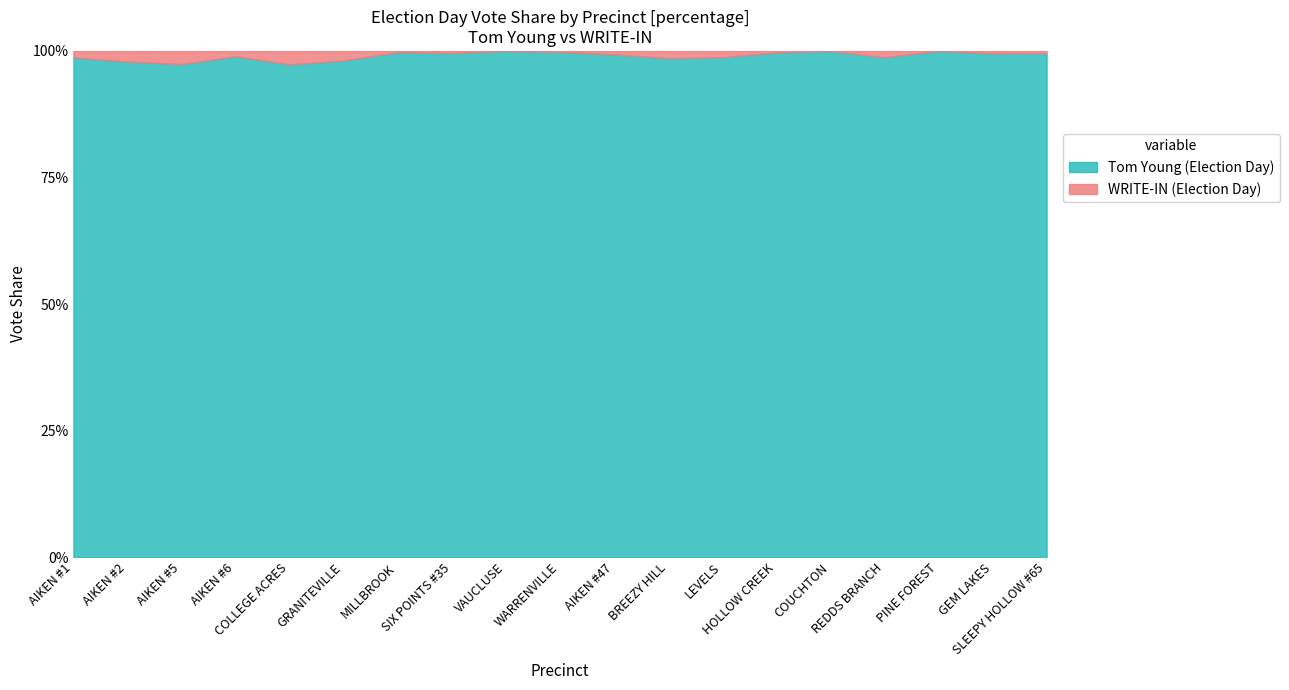

Reading left to right, transcribe all the data shown in this chart.

Tom Young (Election Day): AIKEN #1=540	AIKEN #2=93	AIKEN #5=298	AIKEN #6=567	COLLEGE ACRES=146	GRANITEVILLE=314	MILLBROOK=777	SIX POINTS #35=460	VAUCLUSE=97	WARRENVILLE=467	AIKEN #47=433	BREEZY HILL=69	LEVELS=549	HOLLOW CREEK=626	COUCHTON=42	REDDS BRANCH=235	PINE FOREST=13	GEM LAKES=1225	SLEEPY HOLLOW #65=225
WRITE-IN (Election Day): AIKEN #1=7	AIKEN #2=2	AIKEN #5=8	AIKEN #6=6	COLLEGE ACRES=4	GRANITEVILLE=6	MILLBROOK=2	SIX POINTS #35=2	VAUCLUSE=0	WARRENVILLE=1	AIKEN #47=3	BREEZY HILL=1	LEVELS=7	HOLLOW CREEK=2	COUCHTON=0	REDDS BRANCH=3	PINE FOREST=0	GEM LAKES=6	SLEEPY HOLLOW #65=1